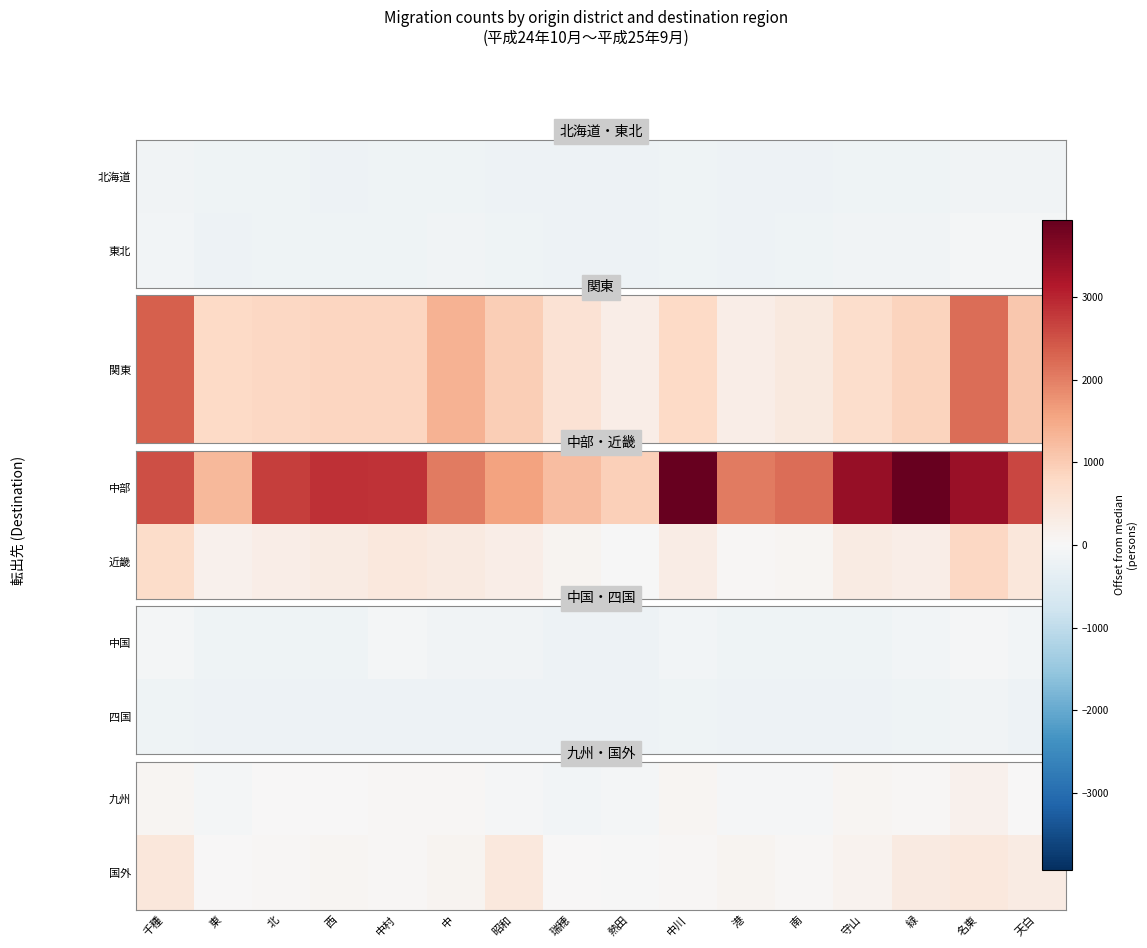

Where is 国外 nearest to the value 211?

守山